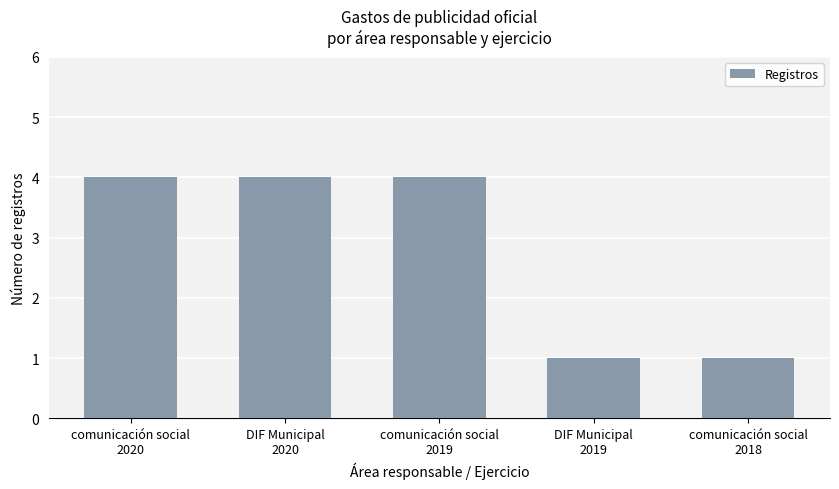

What is the greatest value displayed?

4